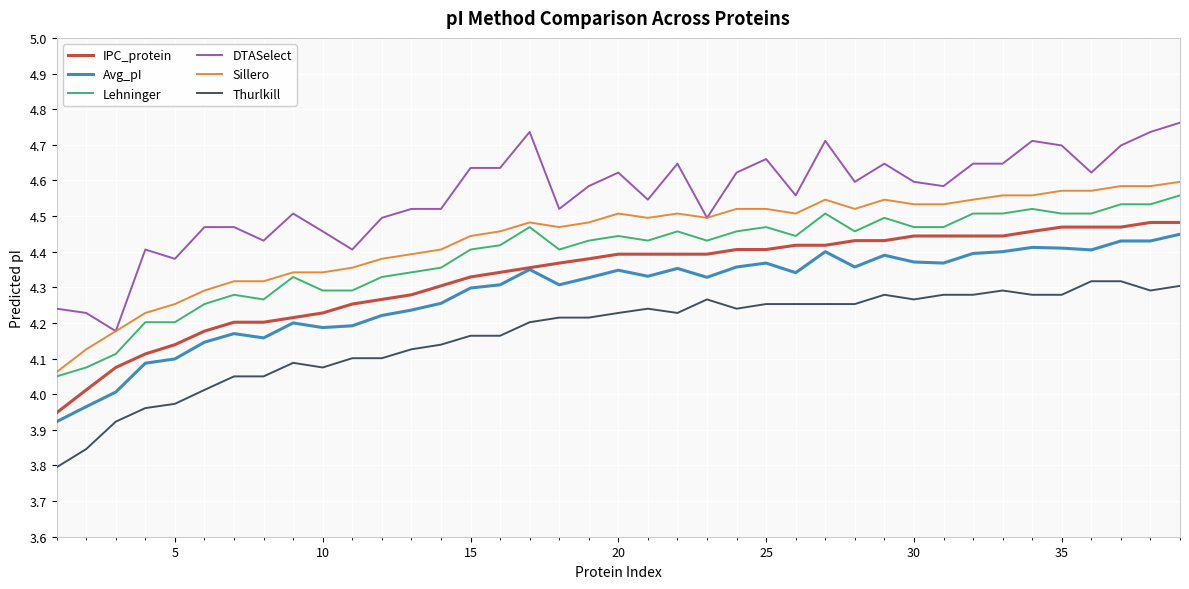

True or false: Thurlkill and Lehninger intersect in this chart.

False